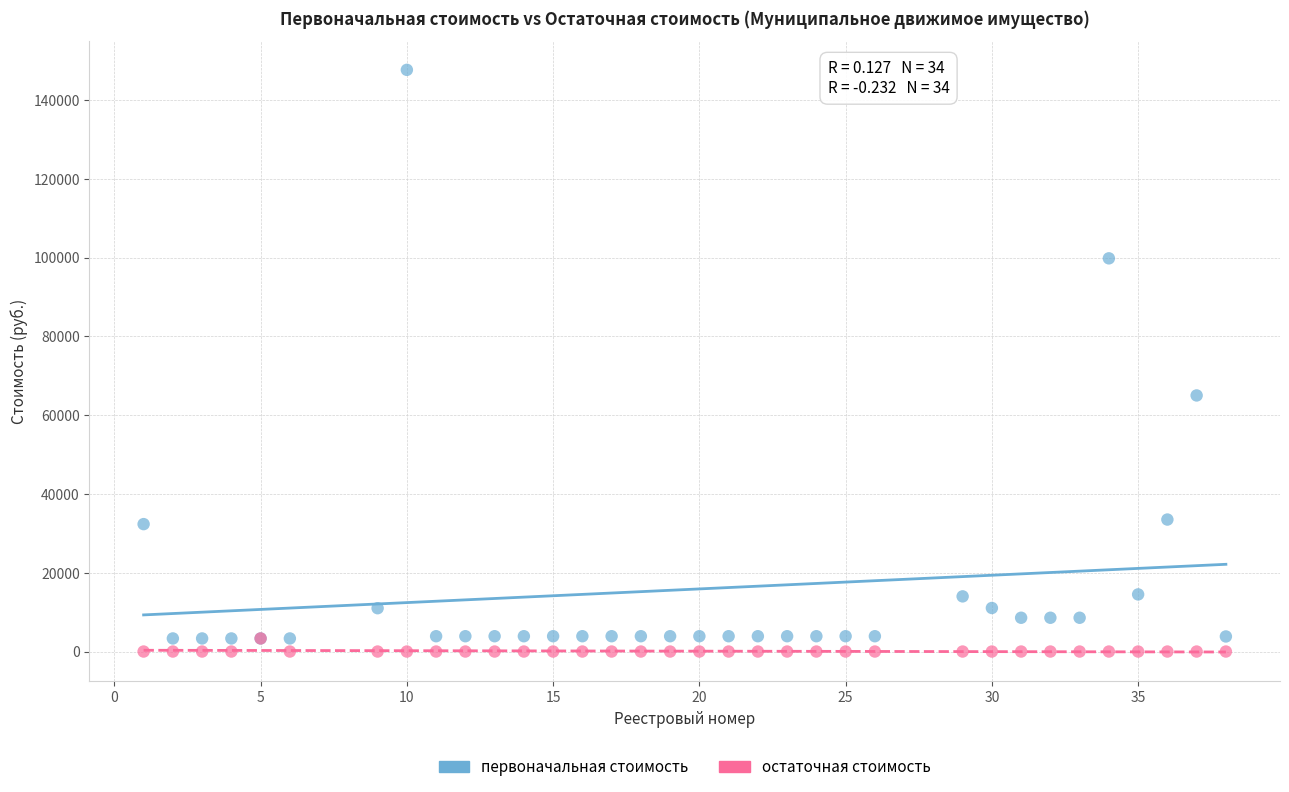

Which series contains the lowest Y value?

остаточная стоимость